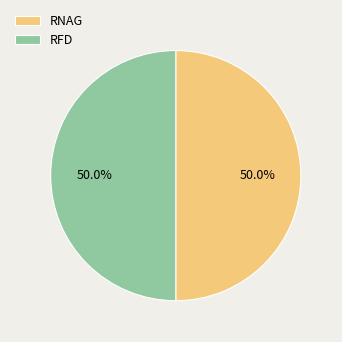

Approximately how many times larger is the value at RNAG compared to RFD?

1.0